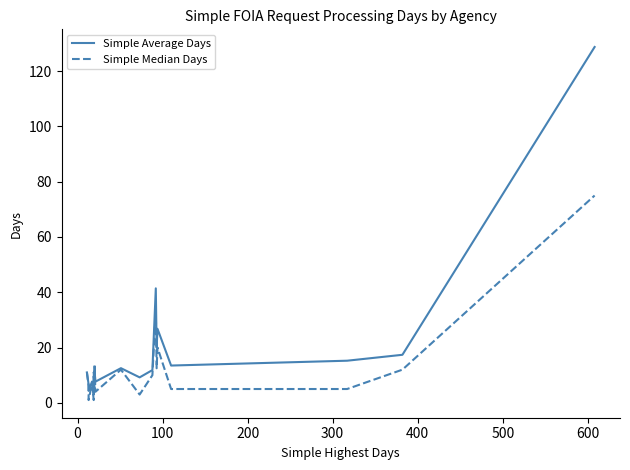

How many intersections are there between Simple Average Days and Simple Median Days?

4